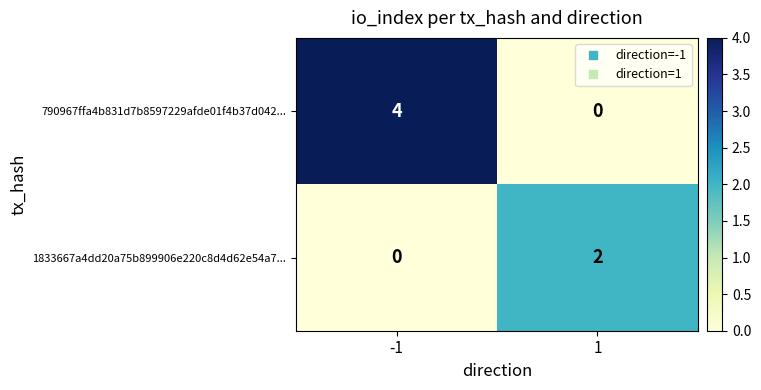

Reading left to right, transcribe all the data shown in this chart.

790967ffa4b831d7b8597229afde01f4b37d042...: 4	0
1833667a4dd20a75b899906e220c8d4d62e54a7...: 0	2